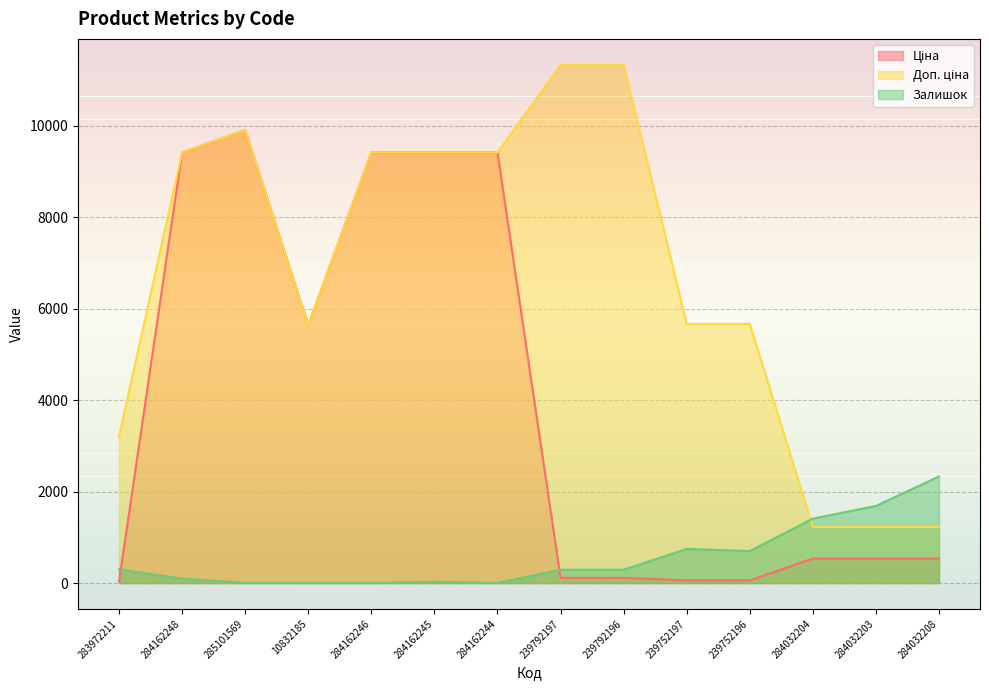

The Ціна series shows 774.8 at 284032204. True or false?

False